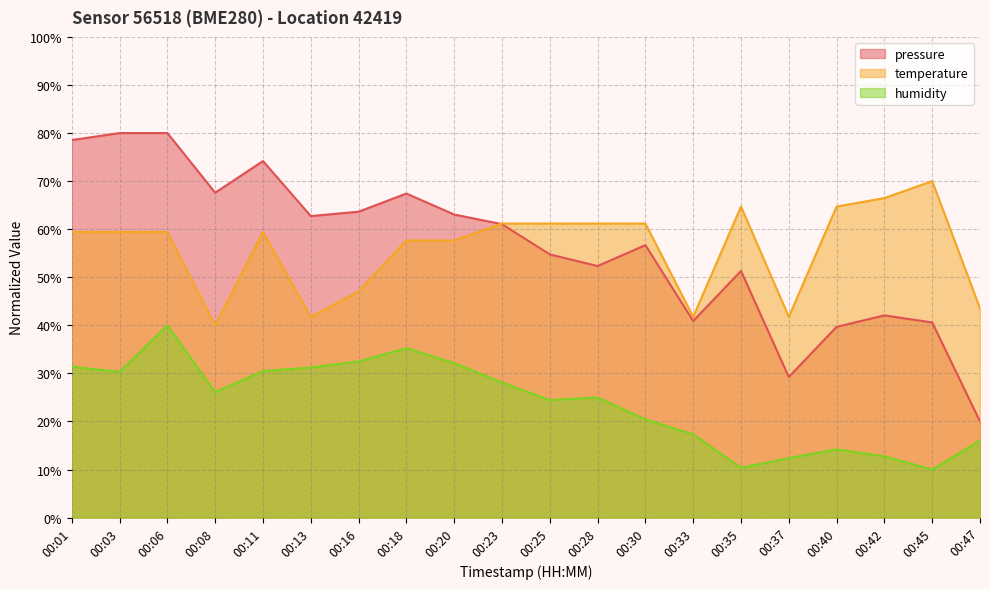

What is the difference between the pressure values at 00:25 and 00:13?

8.0